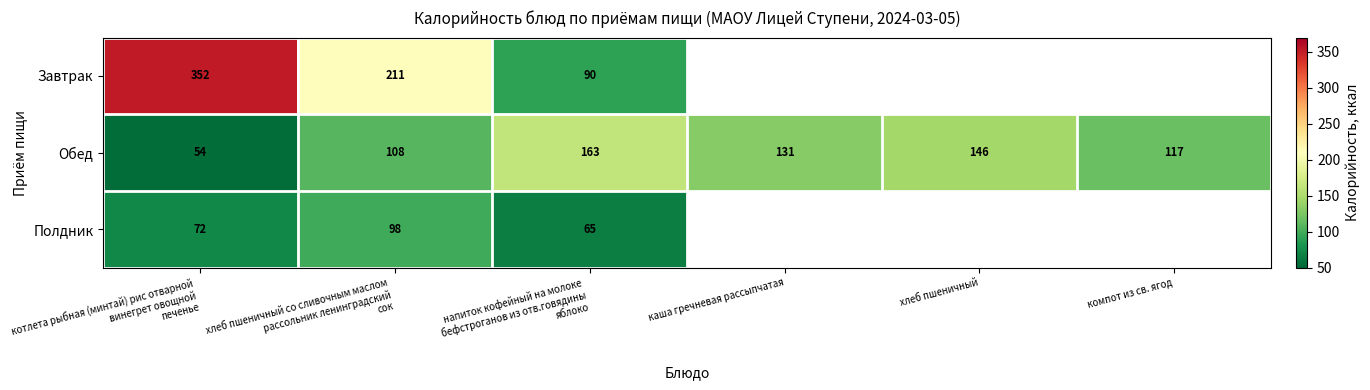

What value does the Обед series have at каша гречневая рассыпчатая?

131.0